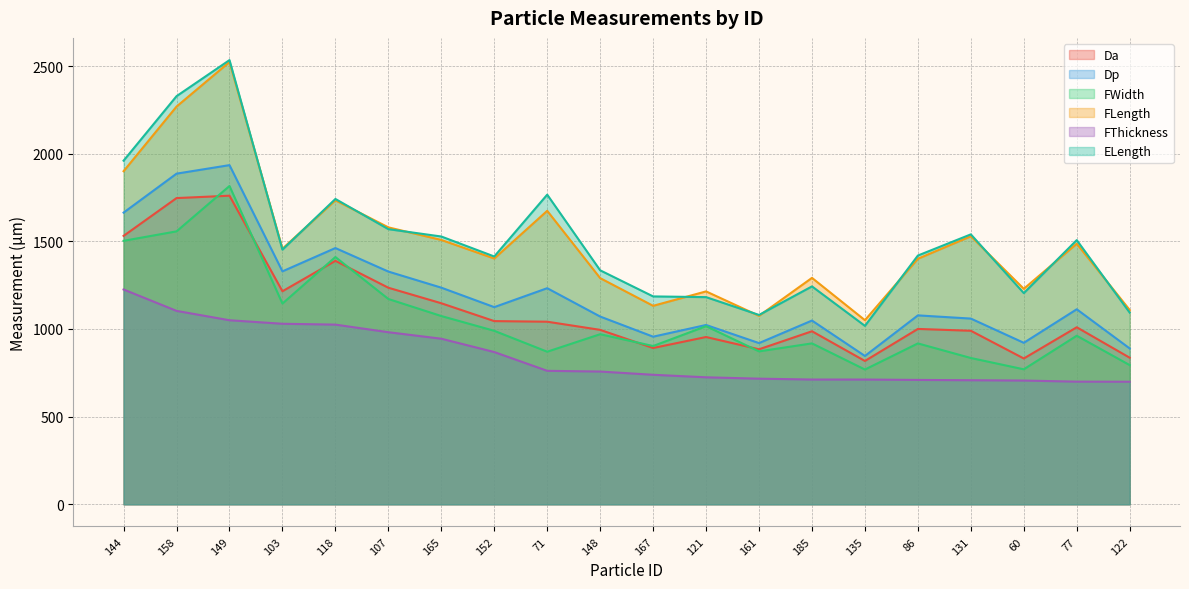

What is the average value of the ELength series?

1505.0